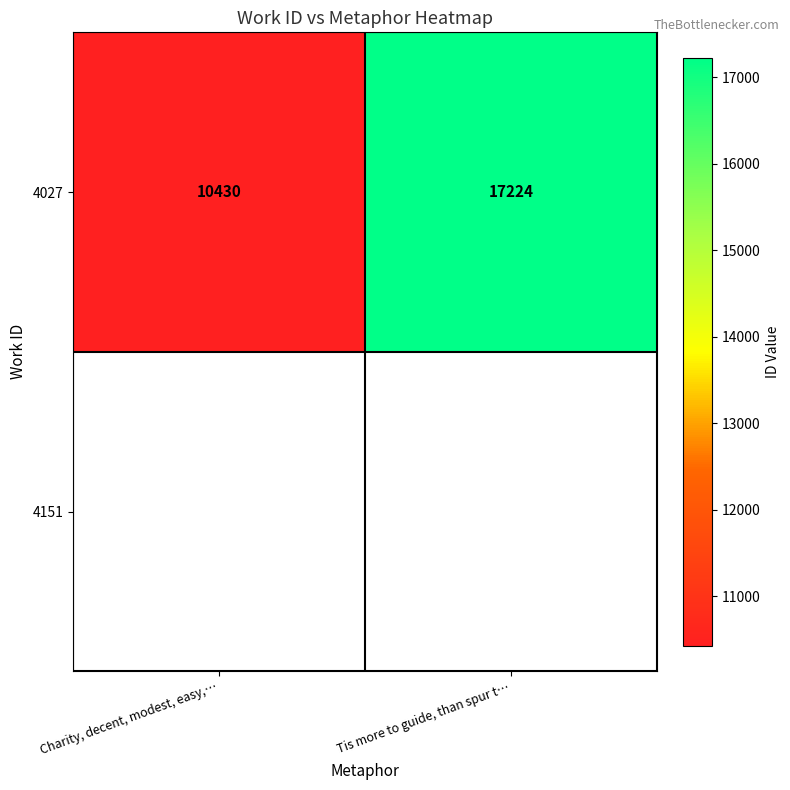

The value at Charity, decent, modest, easy,… is 10430. True or false?

True